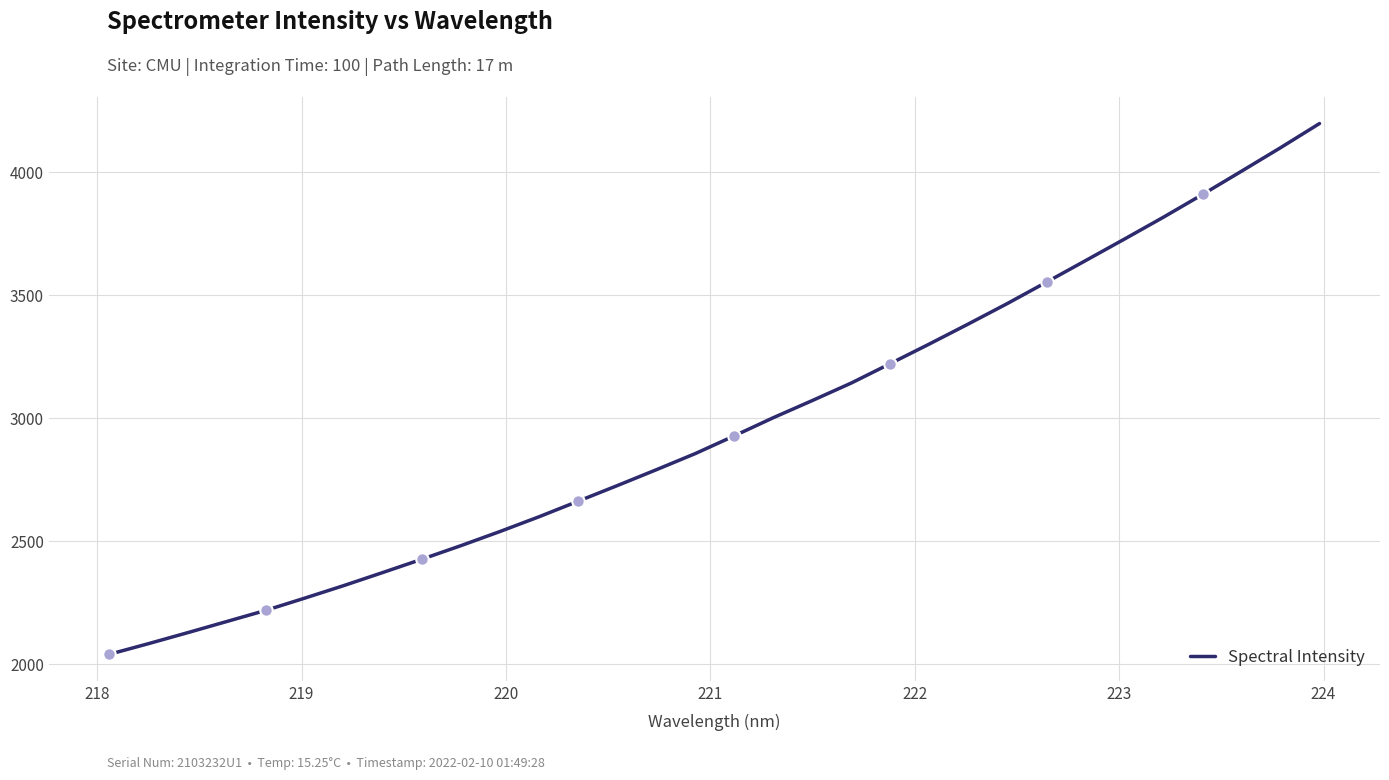

What is the difference between the maximum and second lowest values?

2115.4